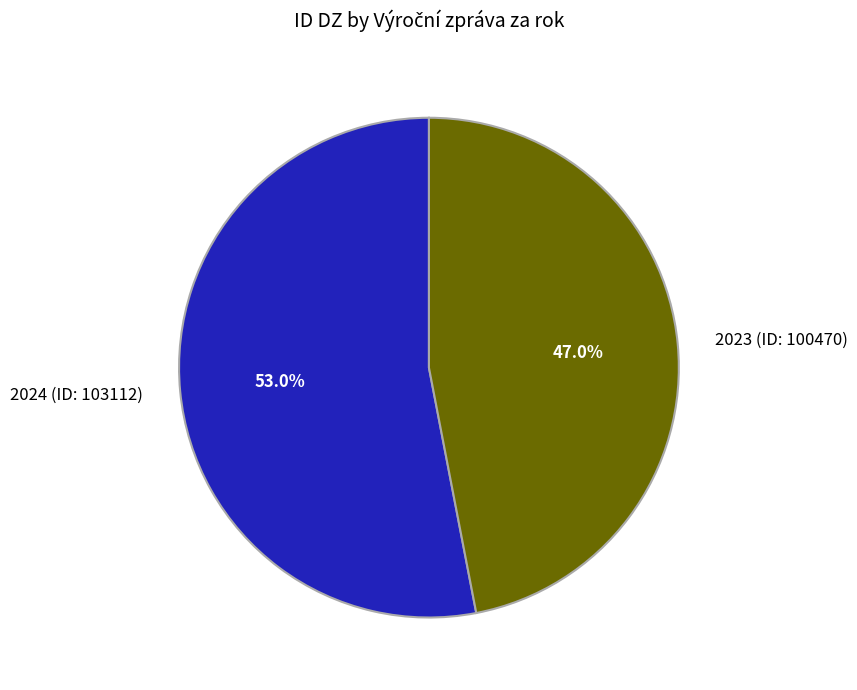

Between 2023 (ID: 100470) and 2024 (ID: 103112), which is larger?

2024 (ID: 103112)